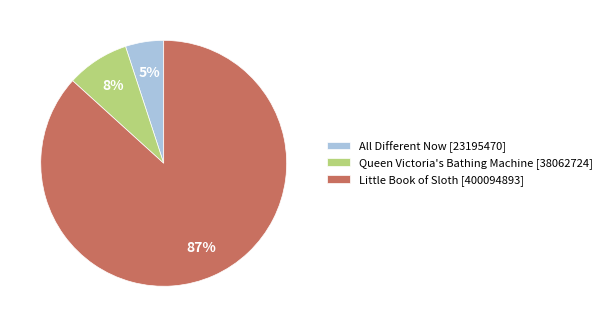

Do Queen Victoria's Bathing Machine [38062724] and Little Book of Sloth [400094893] together represent more than half of the pie?

Yes